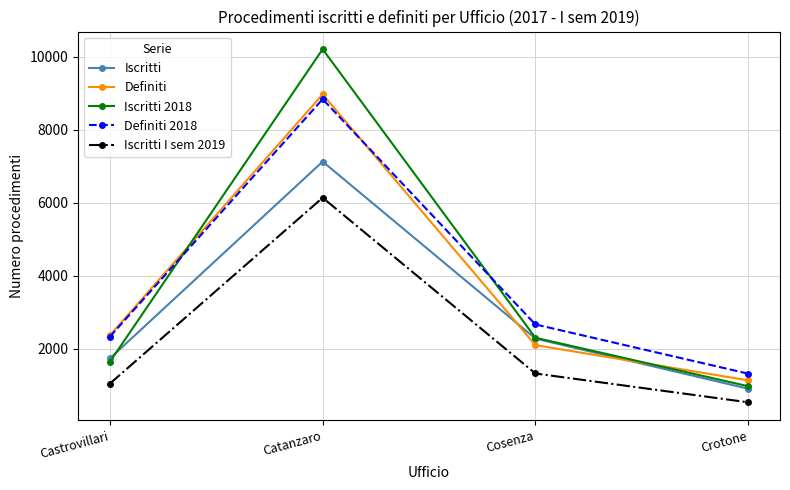

Is it true that Definiti 2018 equals 882 at Crotone?

False